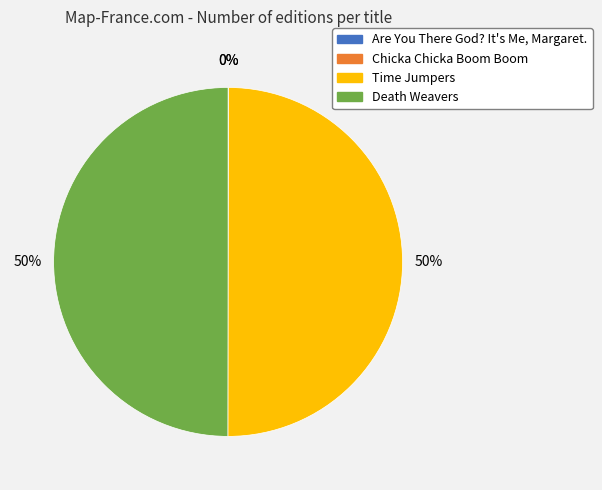

To the nearest percent, what is the average slice percentage?

25%